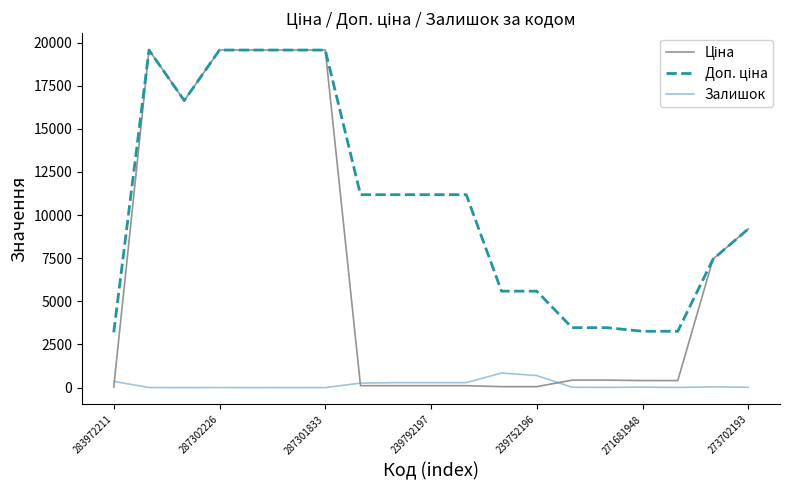

What is the maximum value shown in the chart?

19564.9